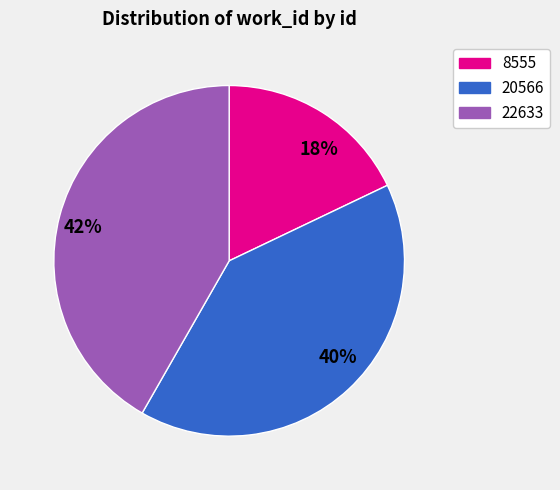

How many slices are in this pie chart?

3